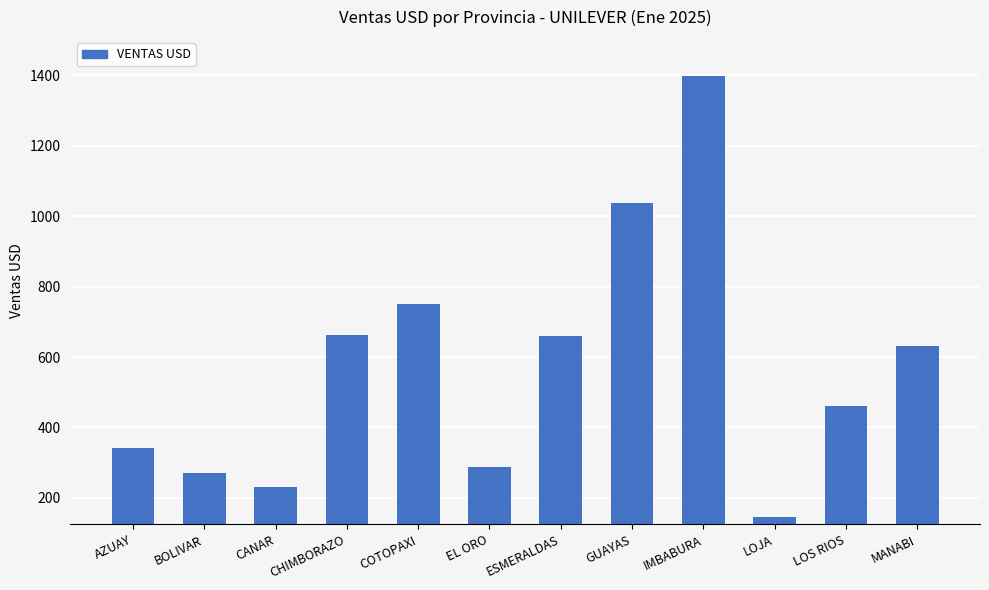

Is it true that the value at CANAR is 232.0?

True